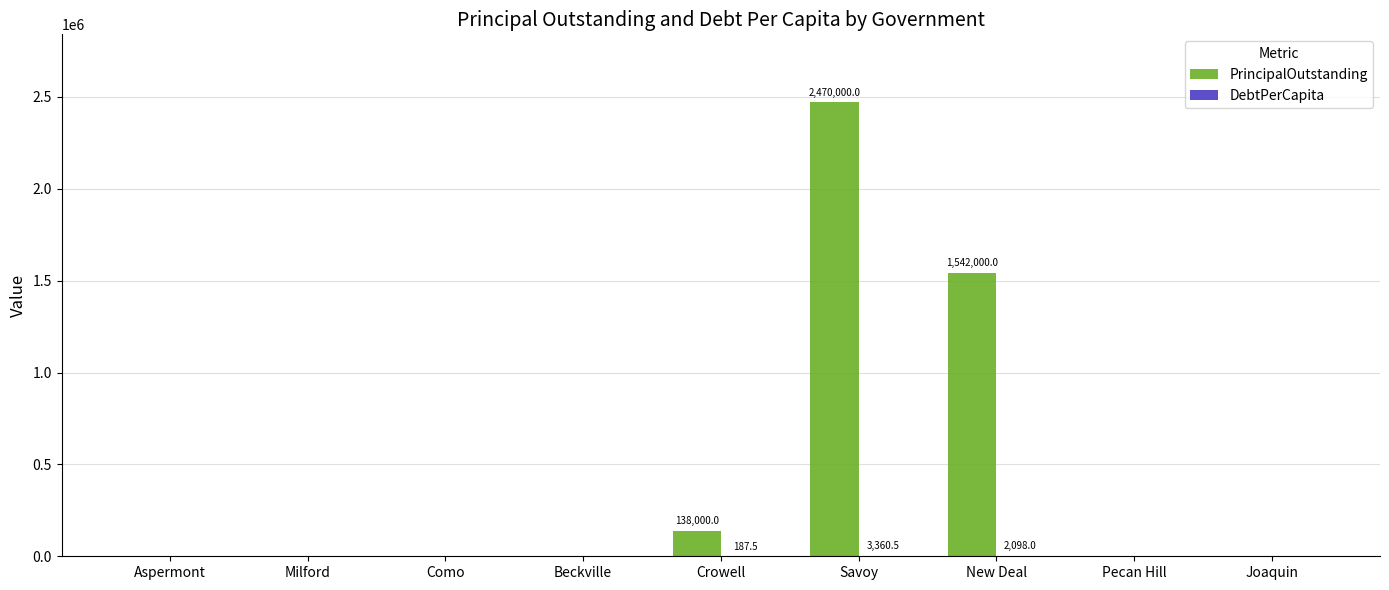

How many groups of bars are there?

9